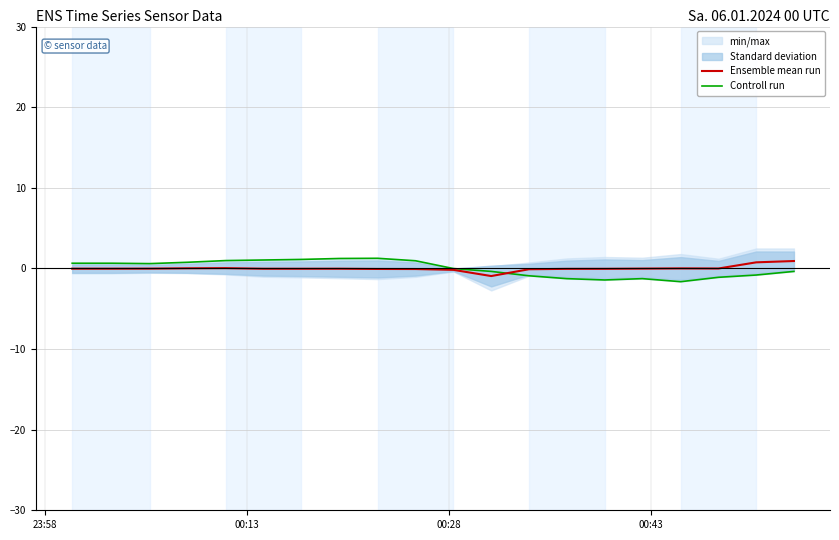

After their last crossing, which series has the higher values: Ensemble mean run or Controll run?

Ensemble mean run